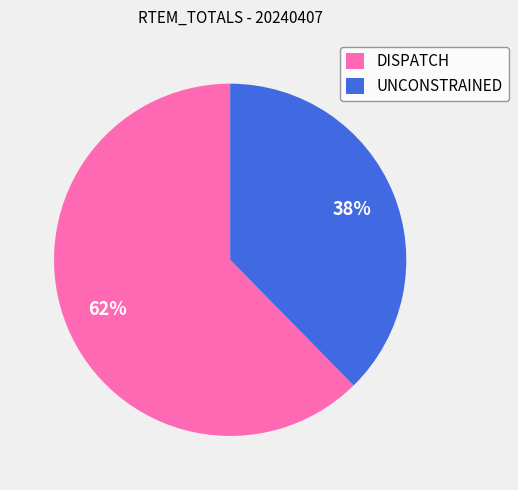

Count the number of slices in the pie.

2